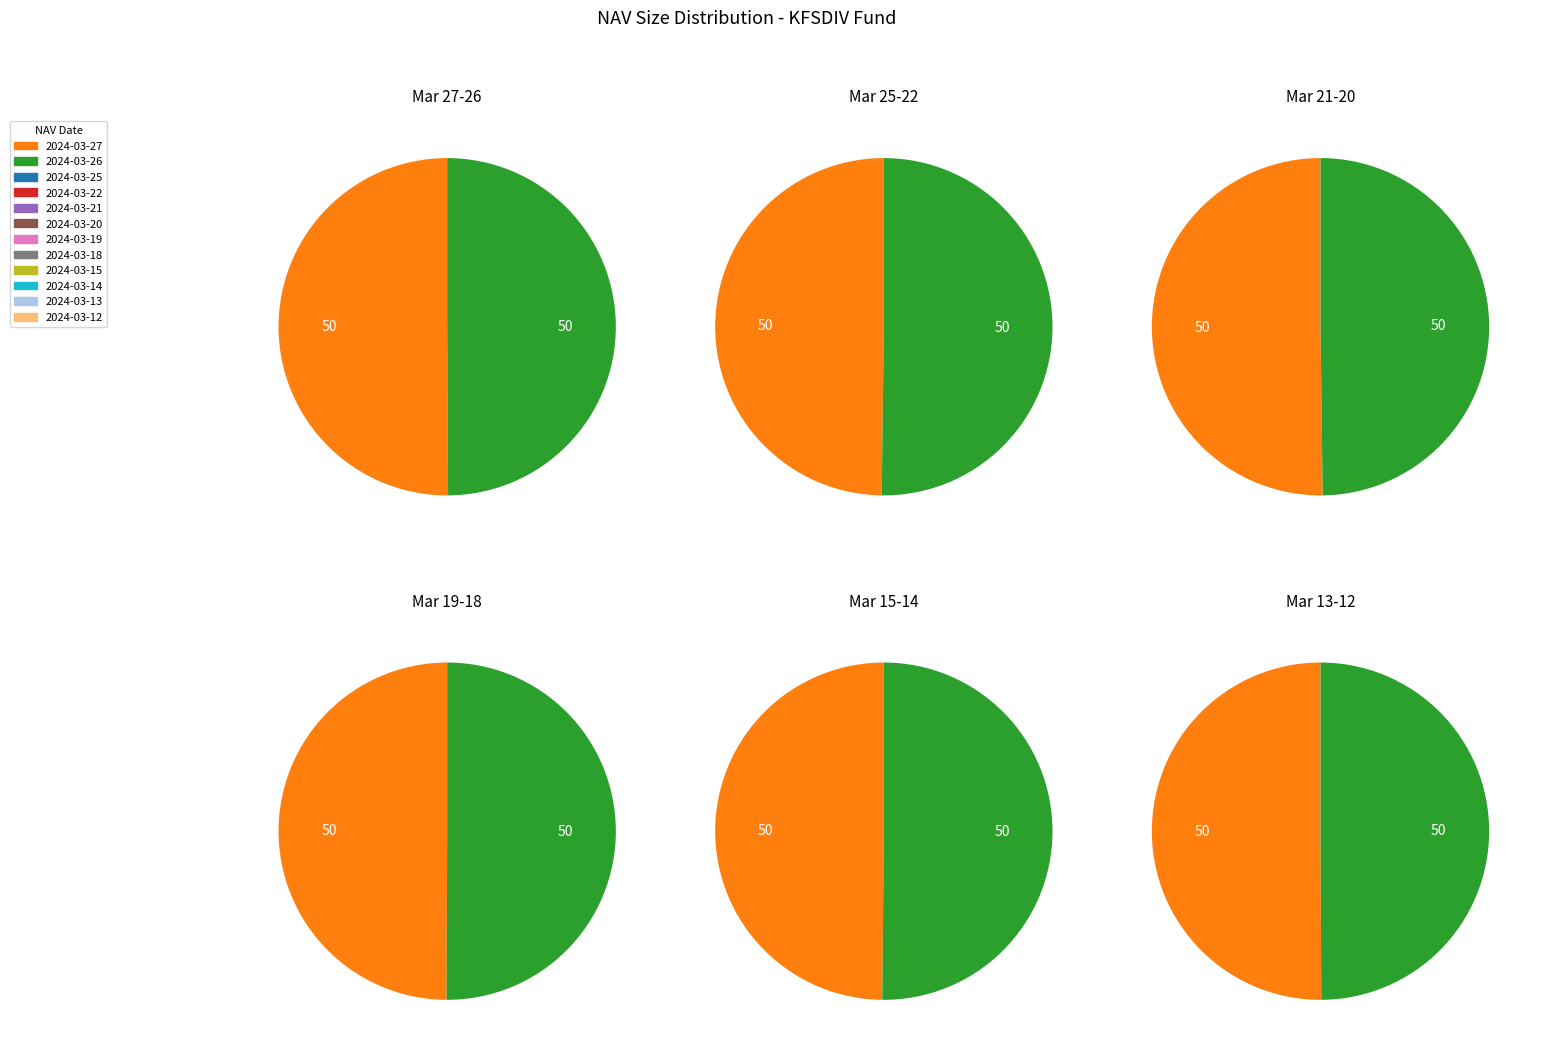

Rank the categories by value from lowest to highest.

2024-03-25, 2024-03-26, 2024-03-20, 2024-03-12, 2024-03-27, 2024-03-22, 2024-03-13, 2024-03-19, 2024-03-18, 2024-03-15, 2024-03-21, 2024-03-14